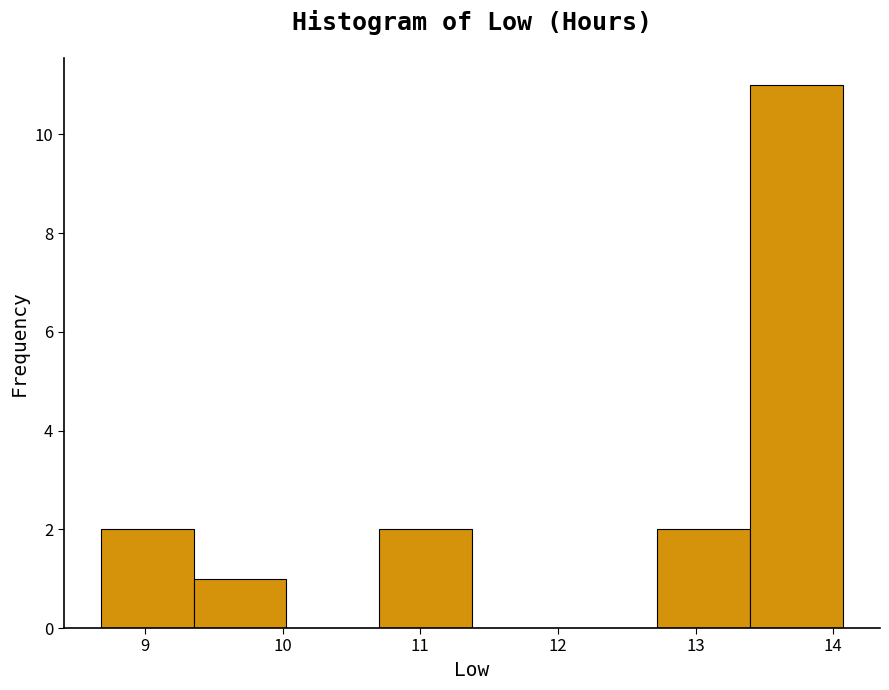

Which range on the x-axis has the tallest bar?

13.4 to 14.1